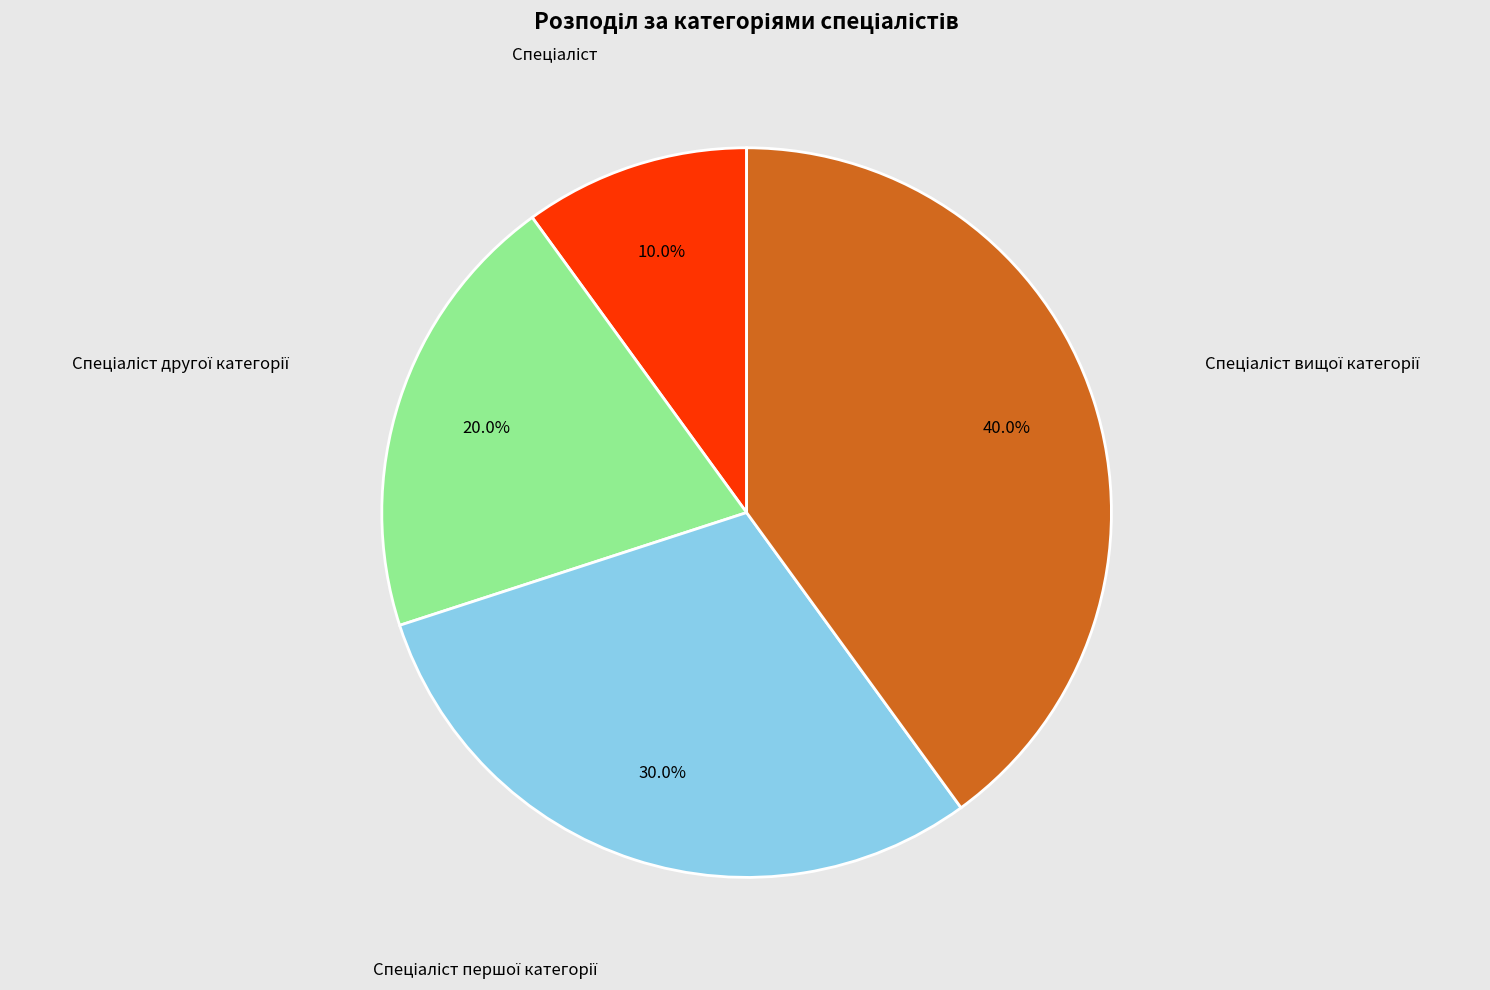

Is there a majority slice in this chart?

No